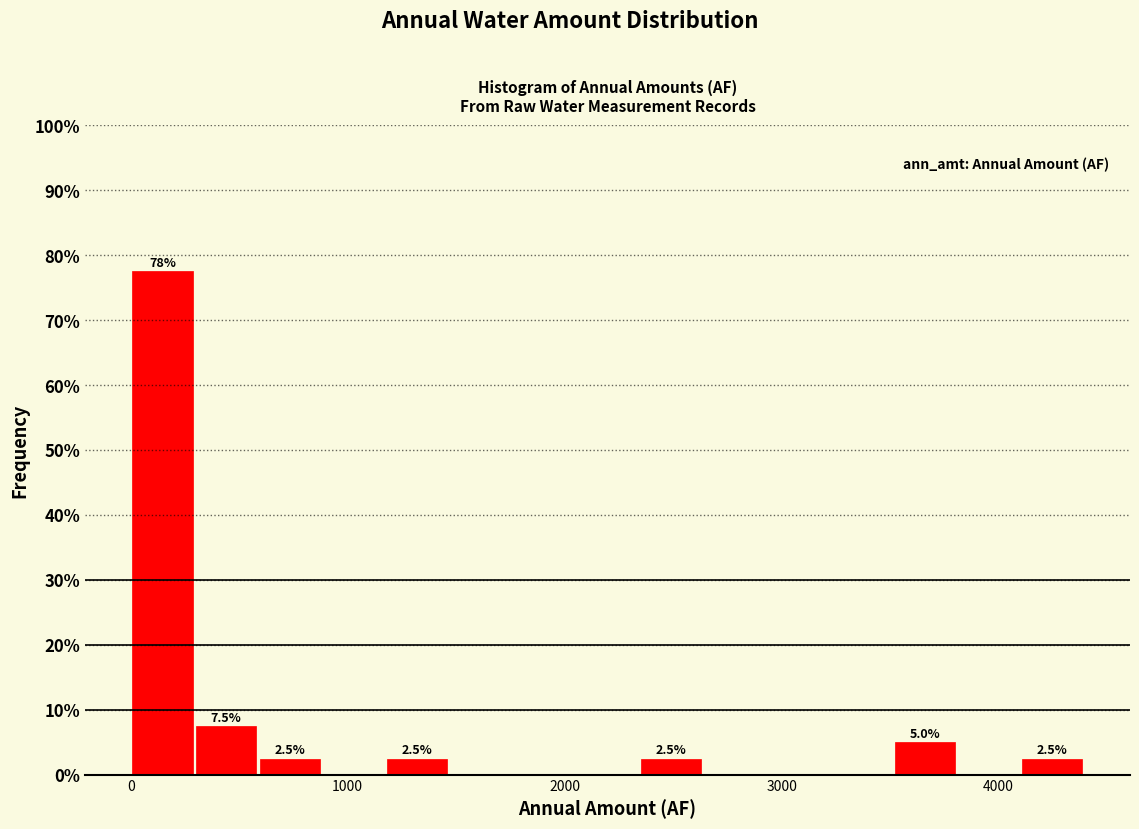

Around what value on the x-axis is the tallest bar? Give the approximate position of its centre, as read against the axis.

100